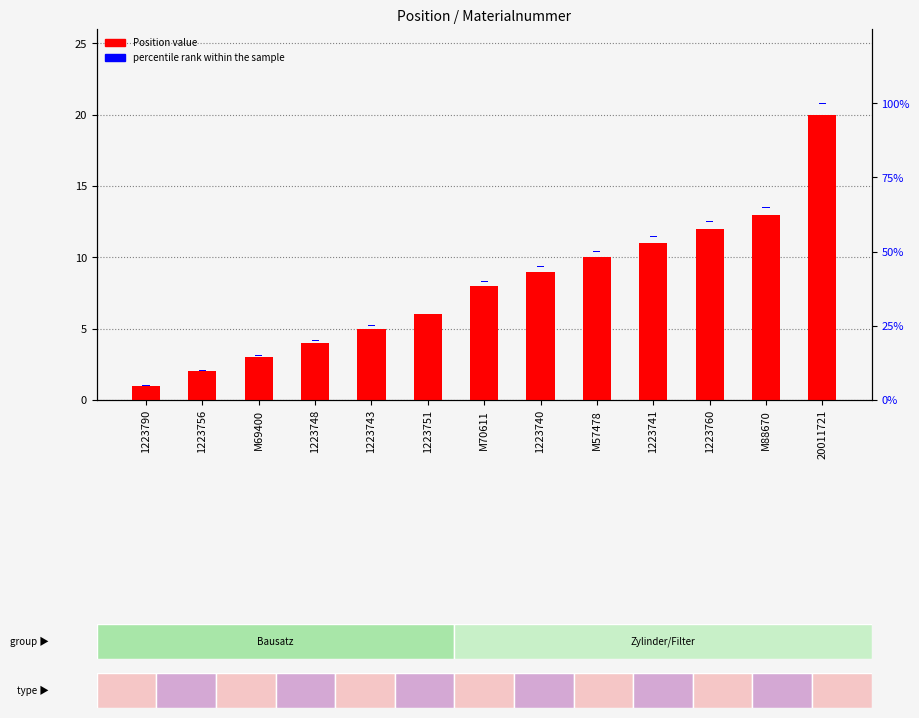

How many bars are there in total?

26